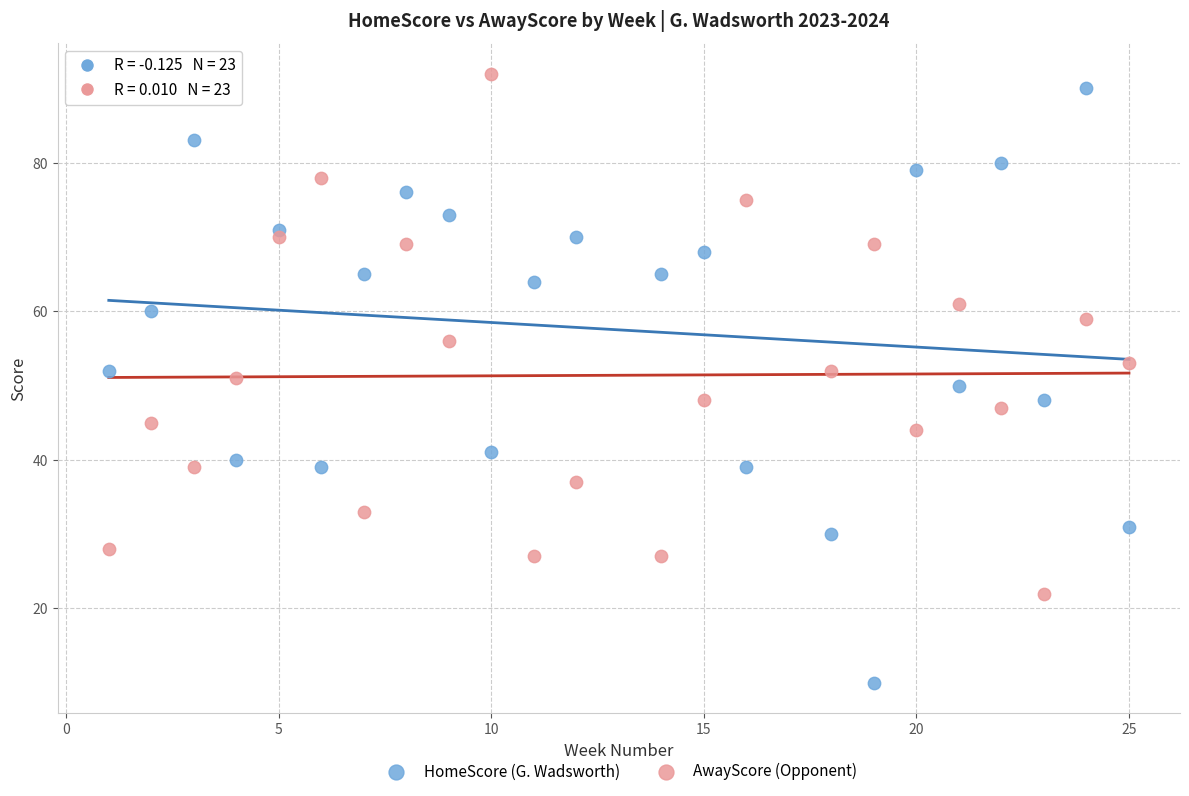

Across all data points, what is the range of Y values (max minus min)?

82